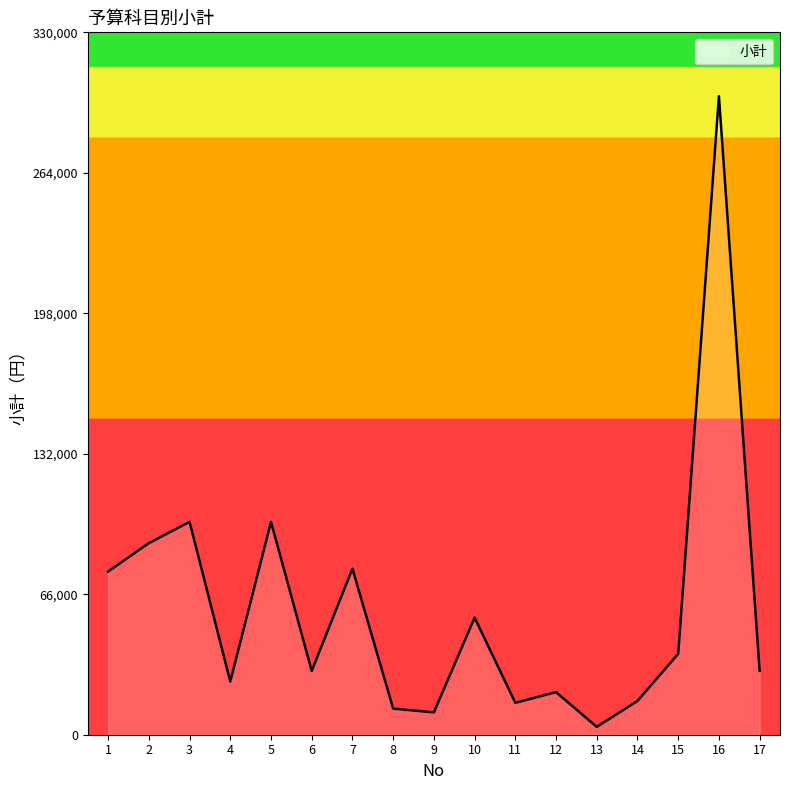

Is it true that the value at 17 is 30000?

True